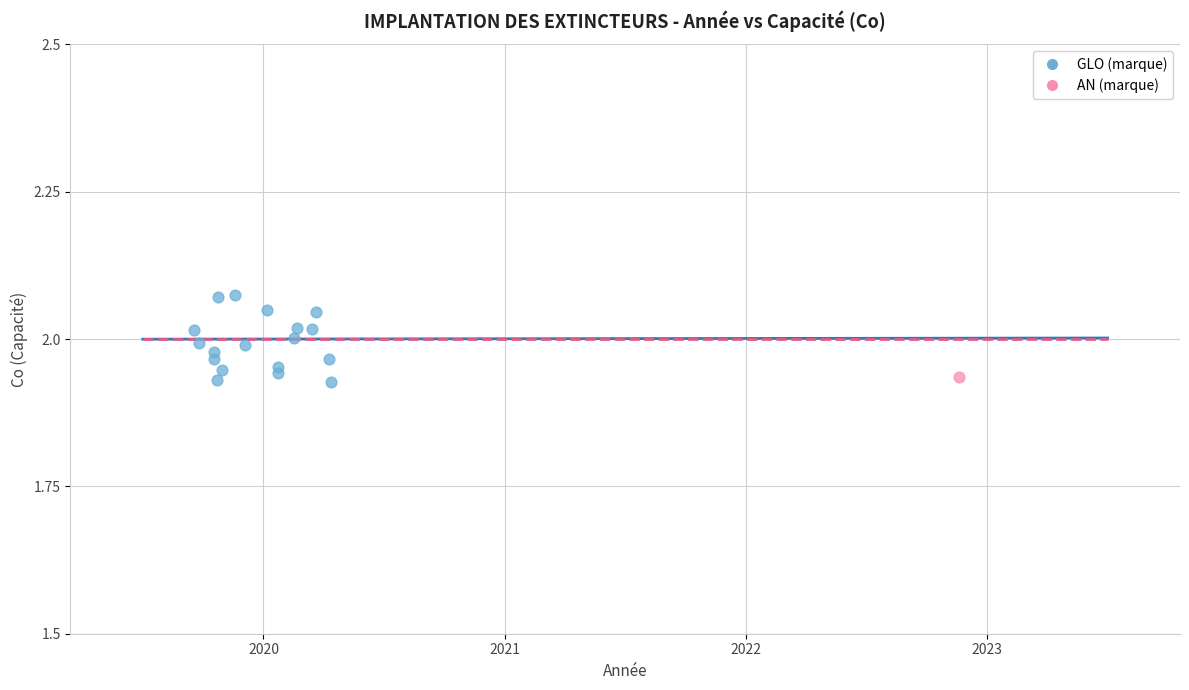

What are all the series names shown in the legend?

GLO (marque), AN (marque)